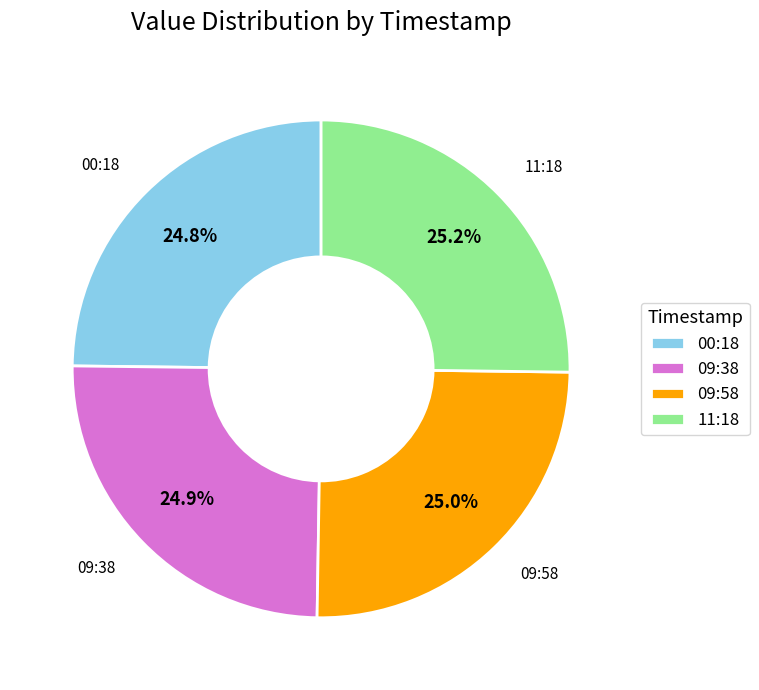

How much of the chart is everything except 00:18?

75.2%